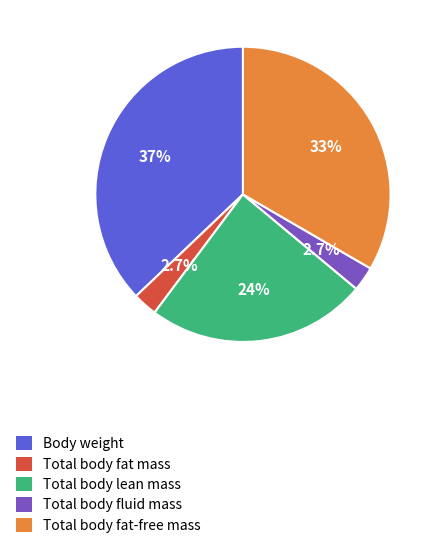

To the nearest percent, what portion does Total body fat-free mass represent?

33%